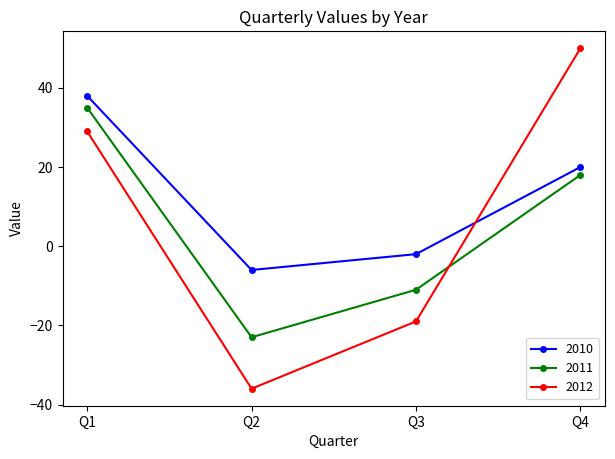

What is the value of the 2011 point at the 4th from the left?

18